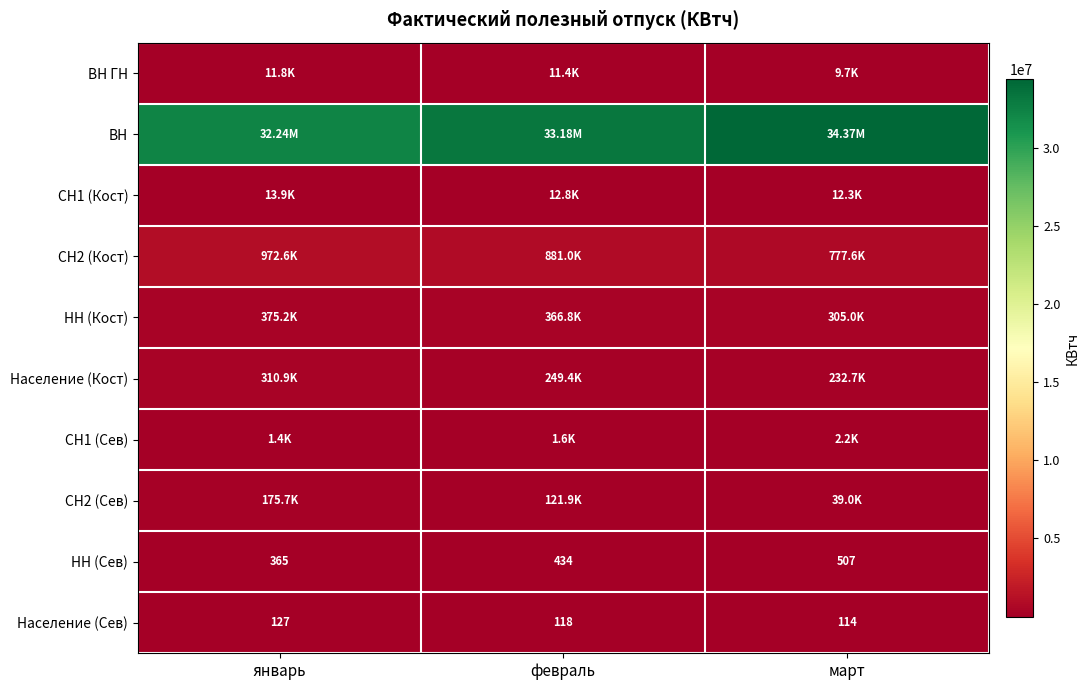

Where is Население (Сев) nearest to the value 120?

февраль